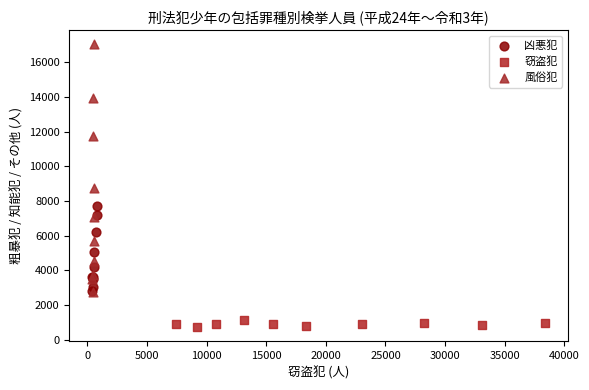

Which series has the largest Y range (max minus min)?

風俗犯